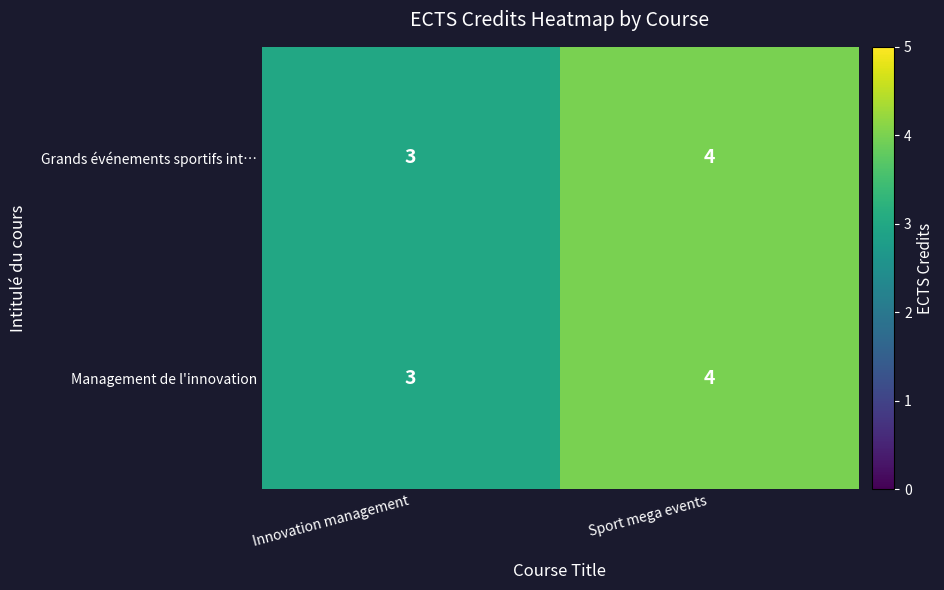

What is the total value across all series at Sport mega events?

8